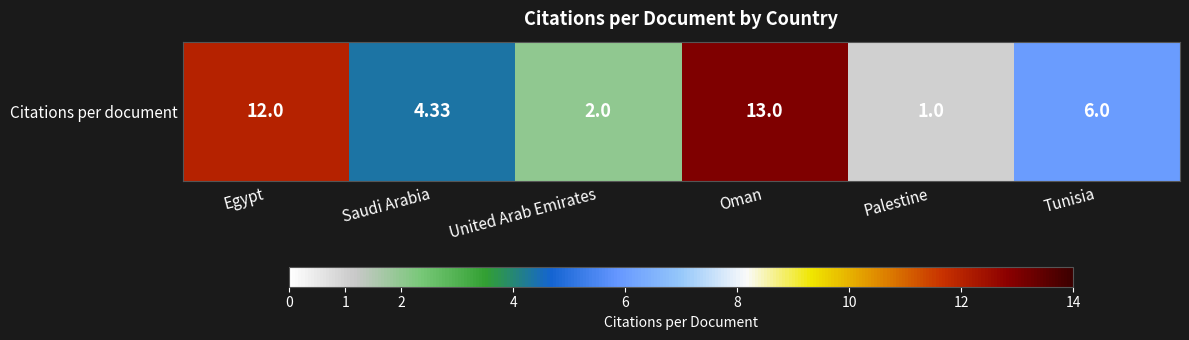

Which label corresponds to the smallest value in the chart?

Palestine